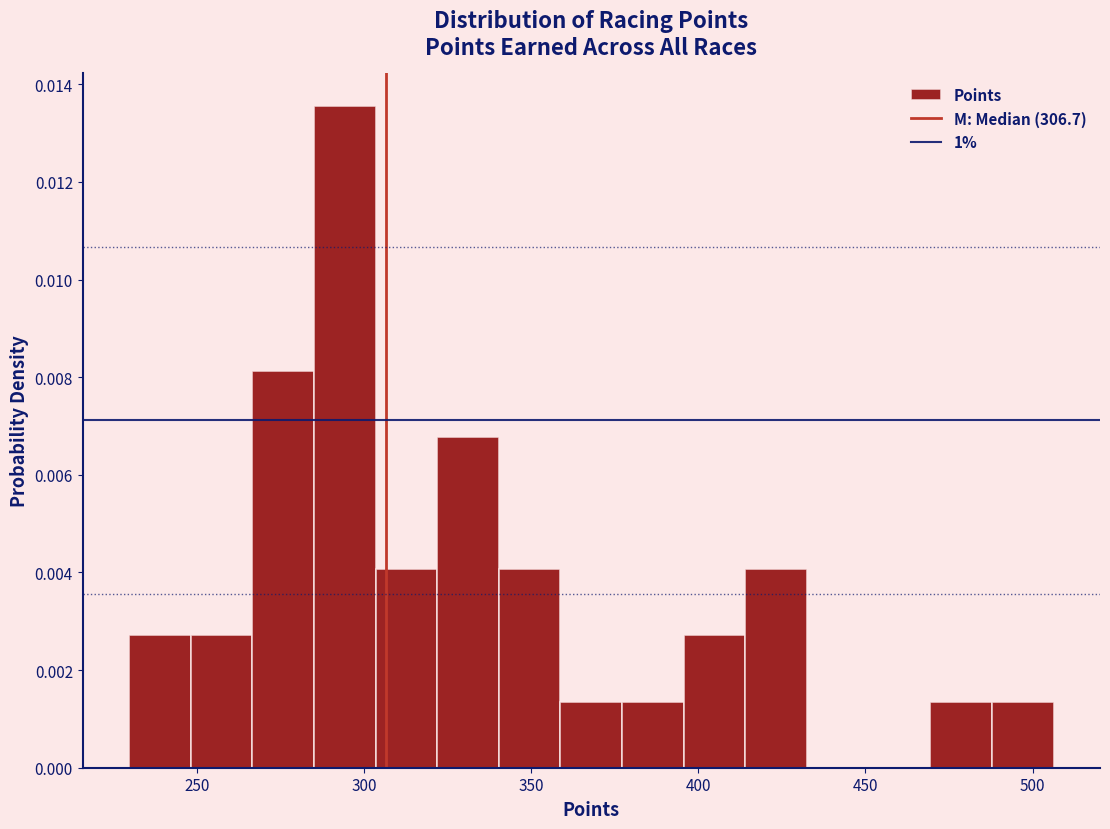

Around what value on the x-axis is the tallest bar? Give the approximate position of its centre, as read against the axis.

295